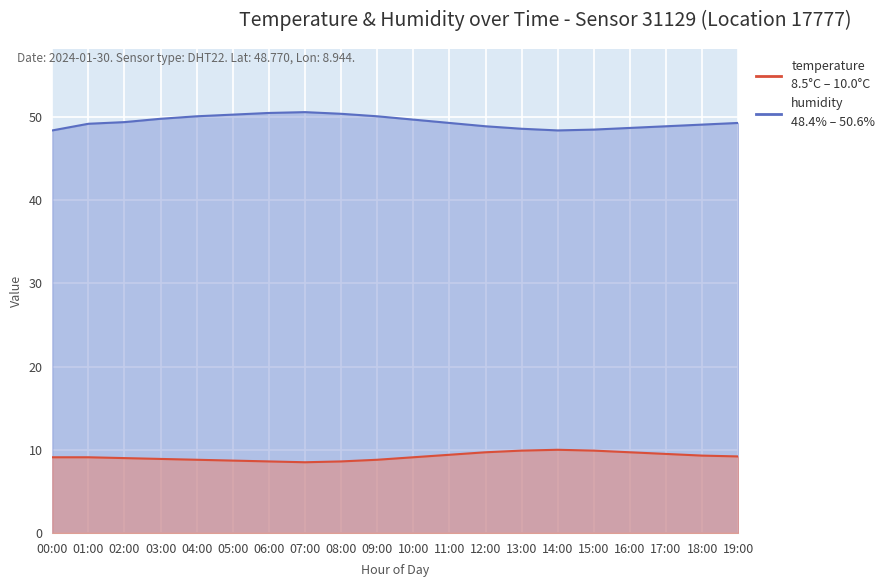

In temperature, how many points are lower than both neighbors (excluding endpoints)?

1